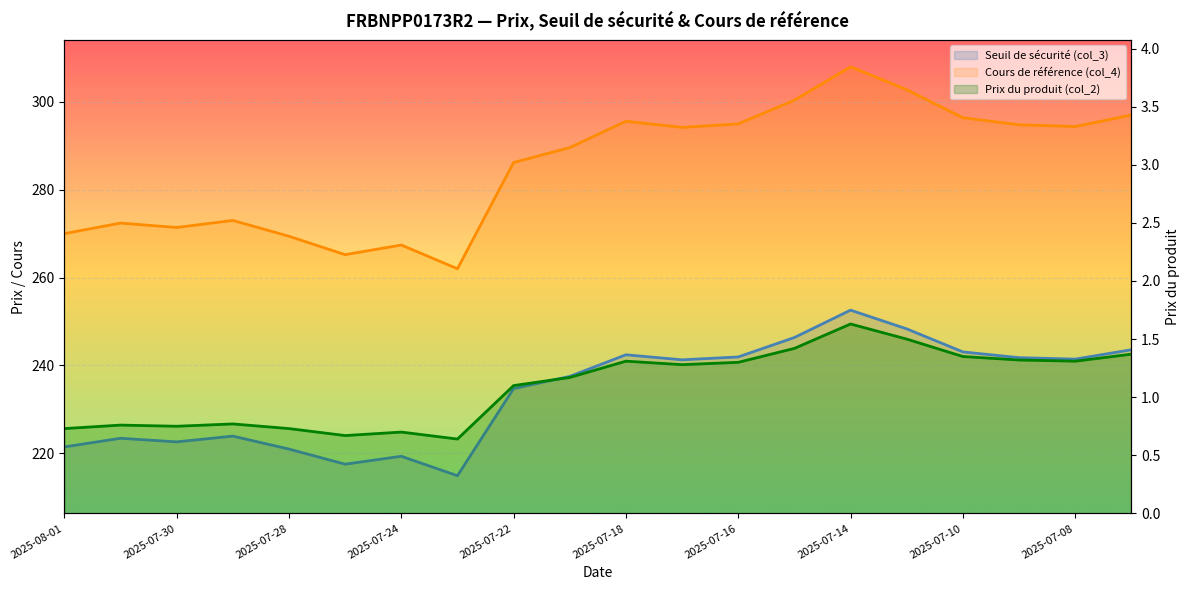

True or false: Prix du produit (col_2) and Seuil de sécurité (col_3) intersect in this chart.

False